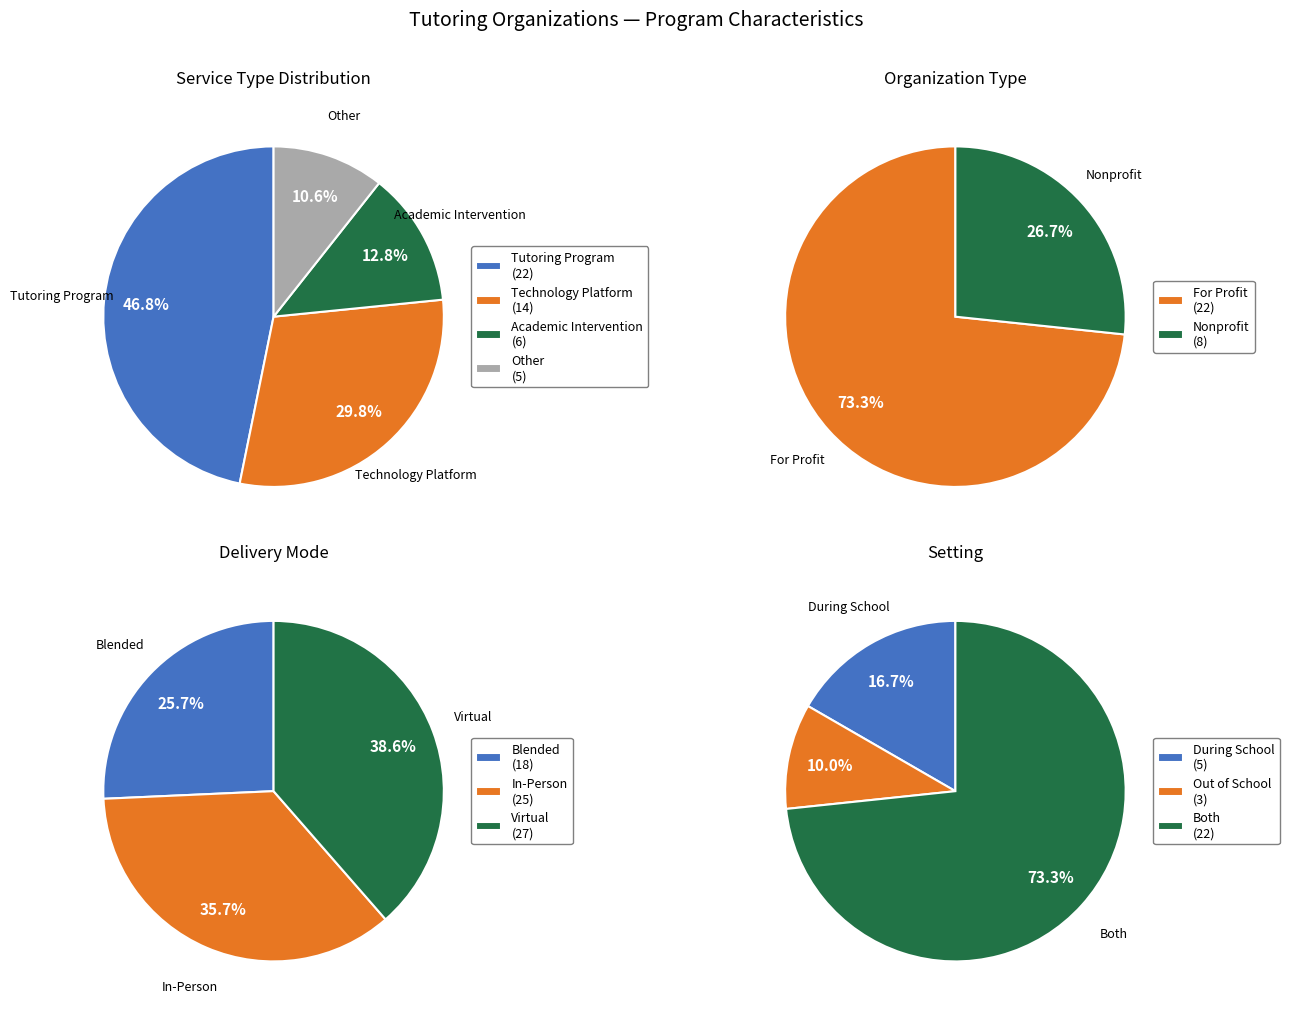

The Academic Intervention slice represents 3% of the pie. True or false?

False